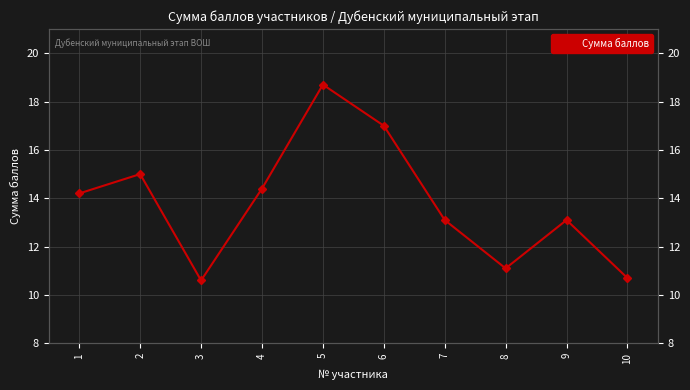

True or false: the data shows 8.7 at 1.

False